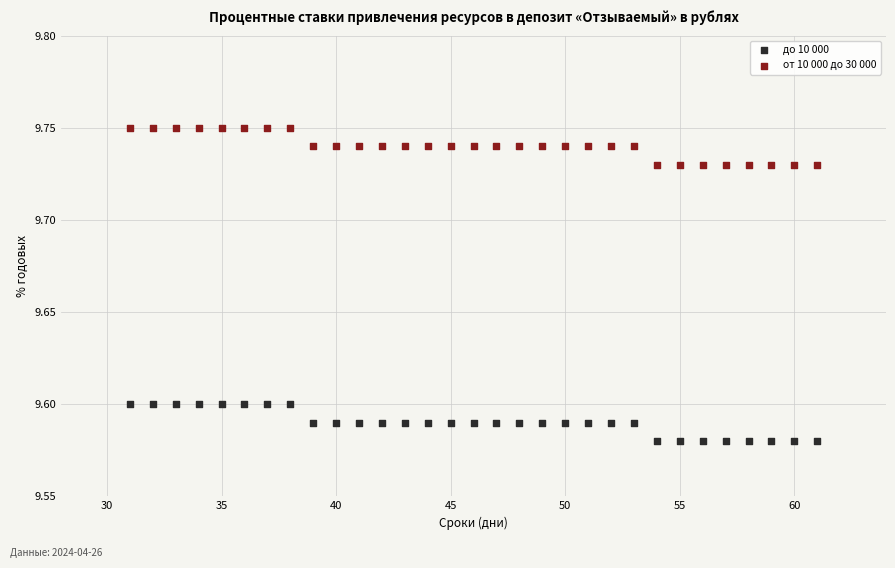

What is the X range (max minus min) for the scatter plot?

30.0